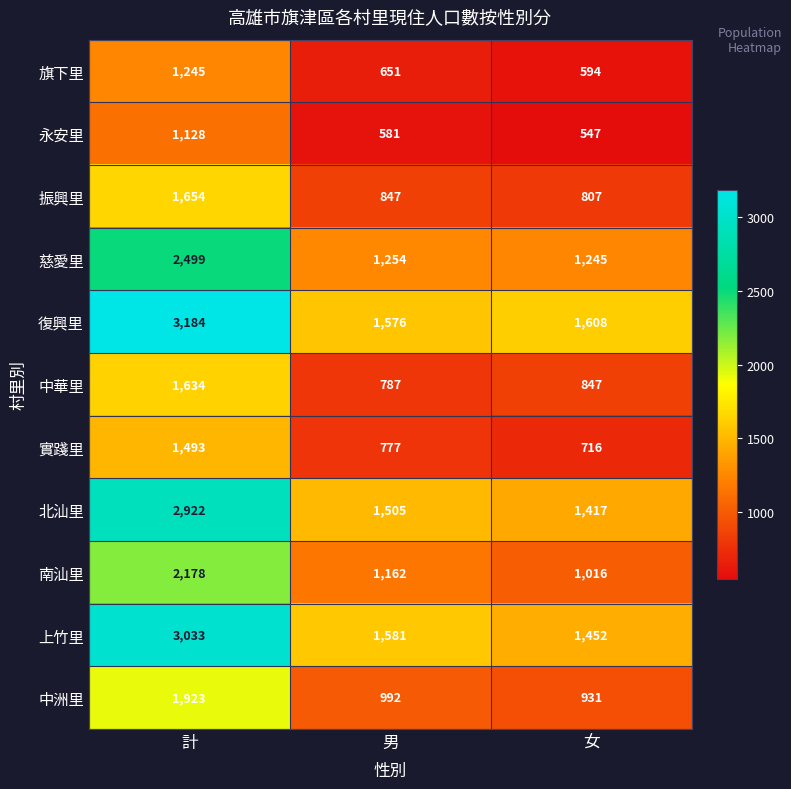

Which label corresponds to the largest value in the chart?

計